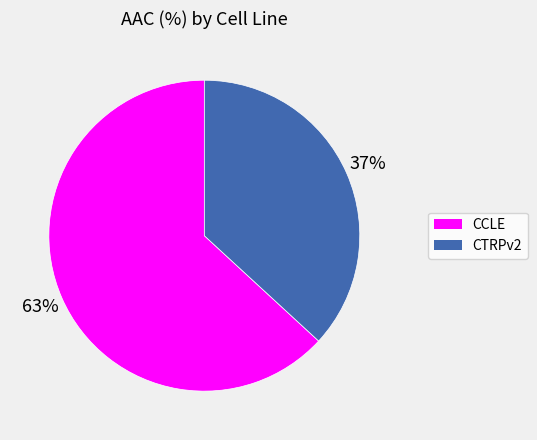

To the nearest percent, what portion does CCLE represent?

63%